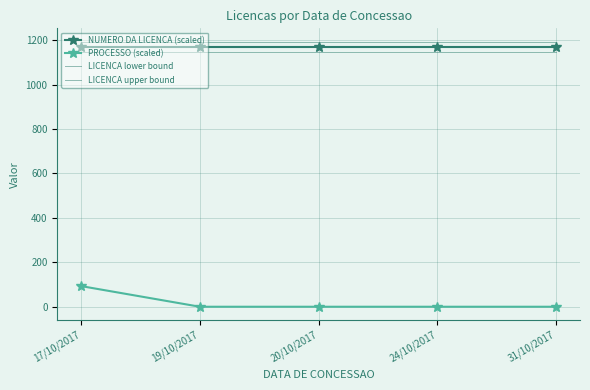

In PROCESSO (scaled), how many points are higher than both neighbors (excluding endpoints)?

1